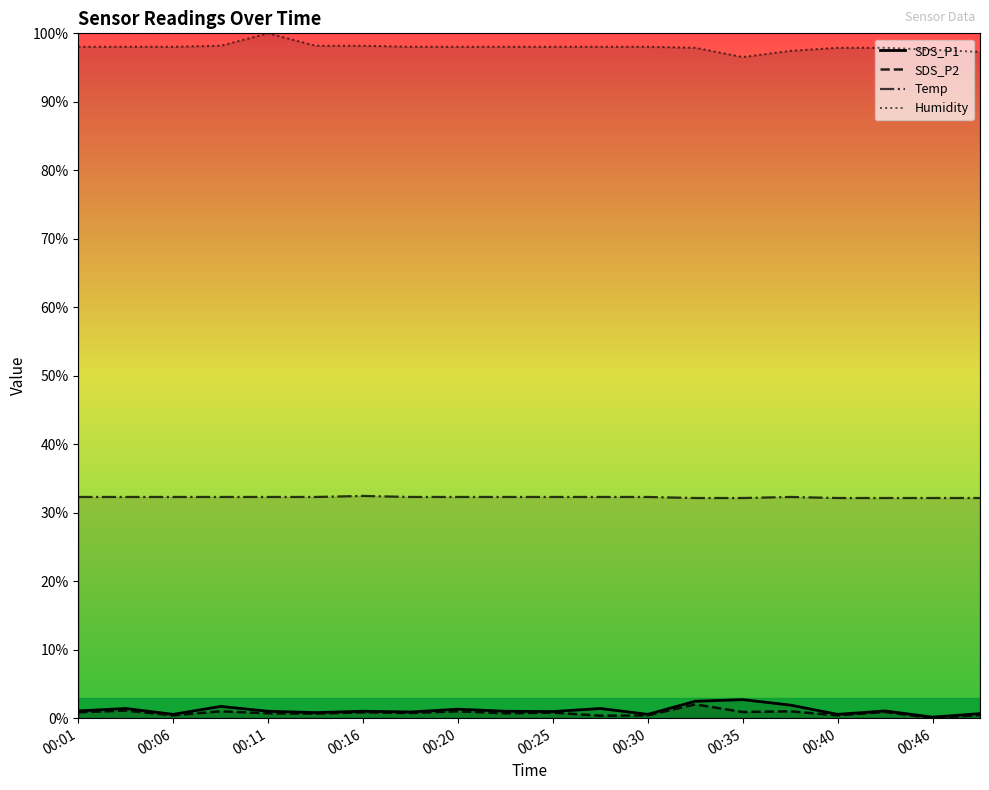

Is the value of SDS_P2 at 00:40 greater than the value of SDS_P1 at 00:35?

No